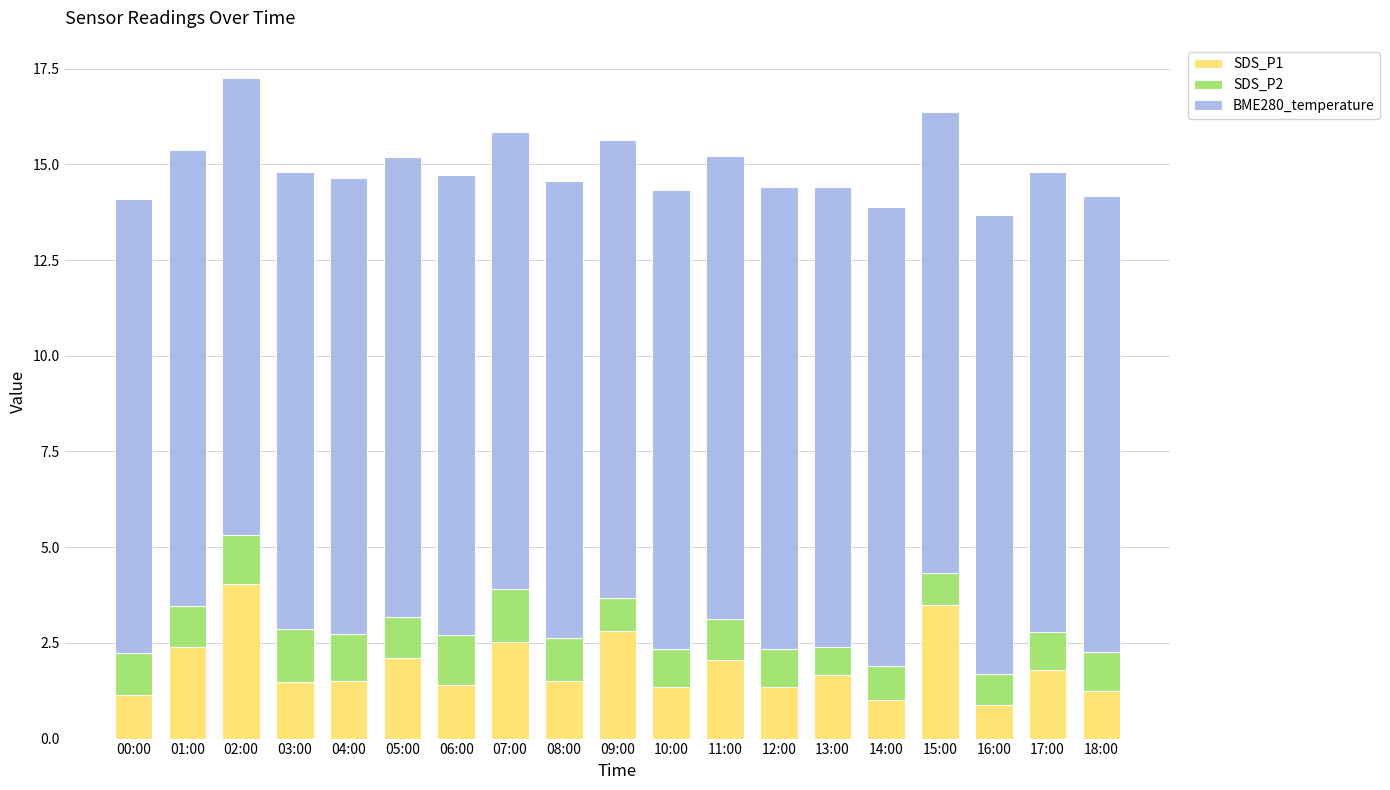

What is the maximum value for SDS_P1?

4.0